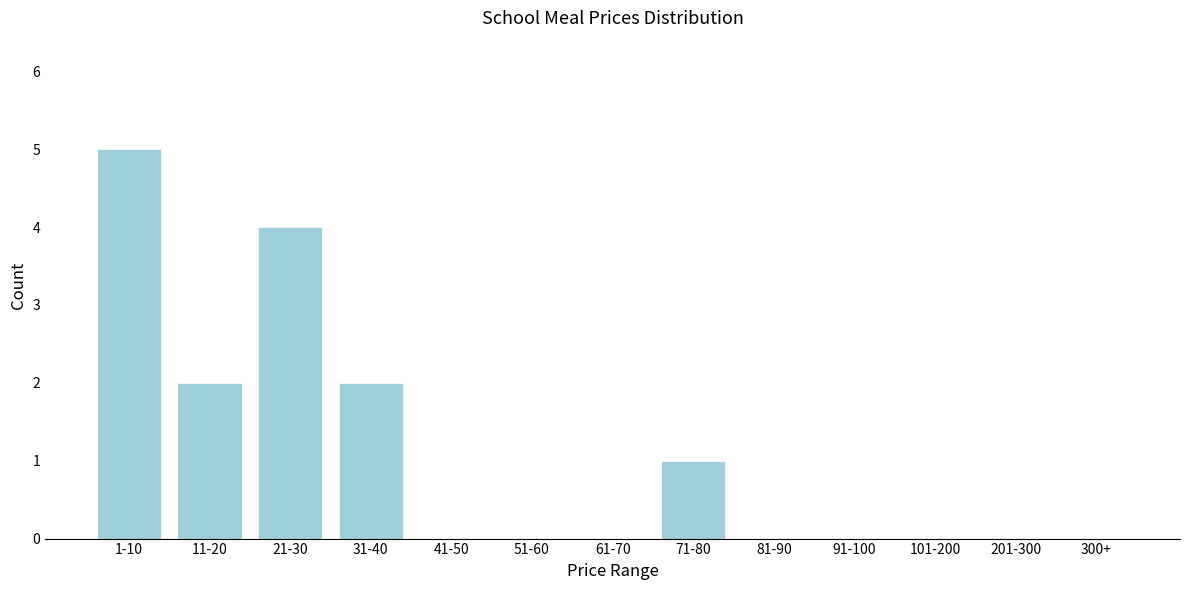

Reading left to right, list all the values displayed in this chart.

1-10=5	11-20=2	21-30=4	31-40=2	41-50=0	51-60=0	61-70=0	71-80=1	81-90=0	91-100=0	101-200=0	201-300=0	300+=0